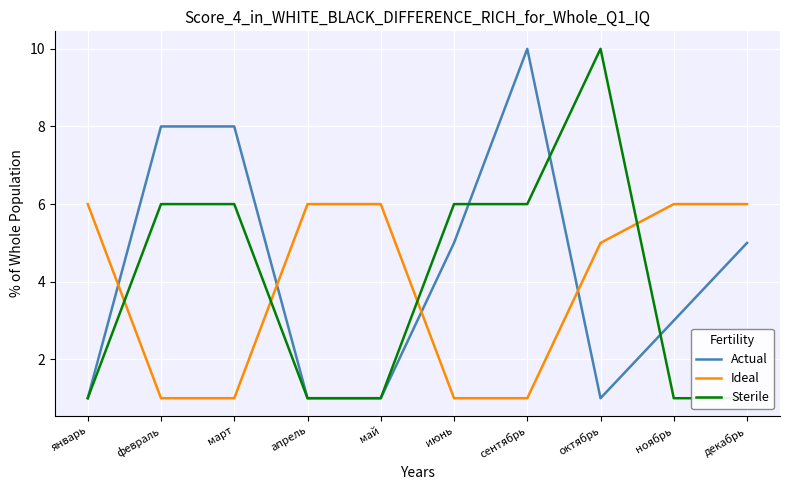

What is the average value of the Sterile series?

4